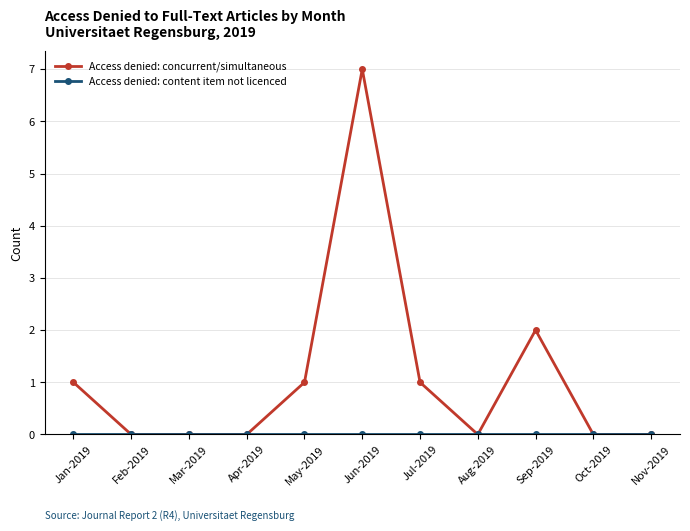

At which label is Access denied: concurrent/simultaneous closest to 3?

Sep-2019